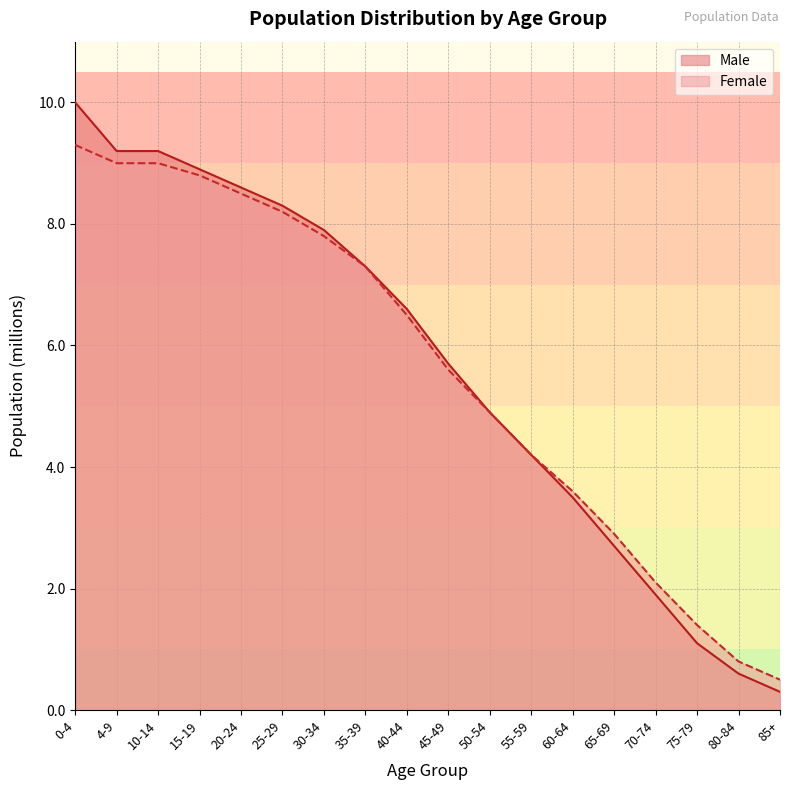

Does the chart display data point markers on the line(s)?

No